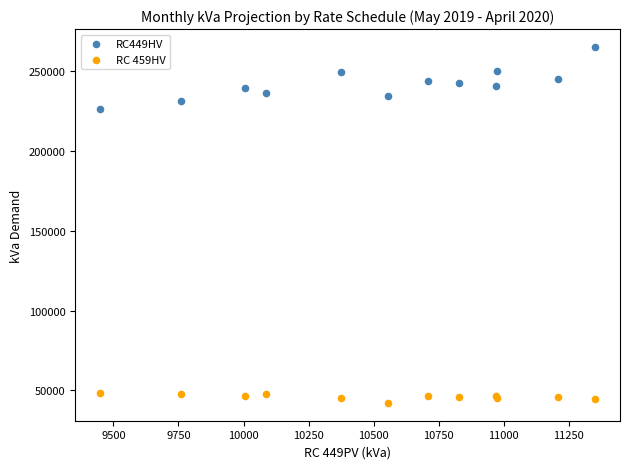

Across all series, what Y value is closest to 153617?

225873.8